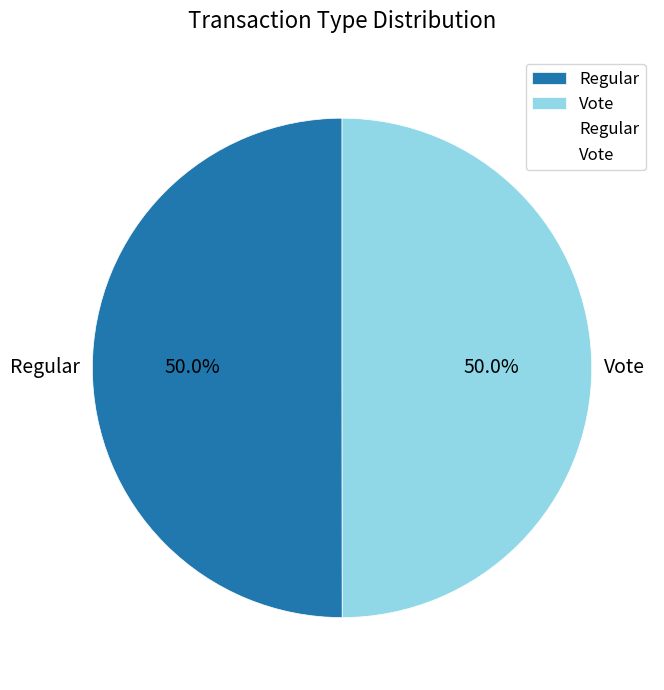

Count the number of slices in the pie.

2